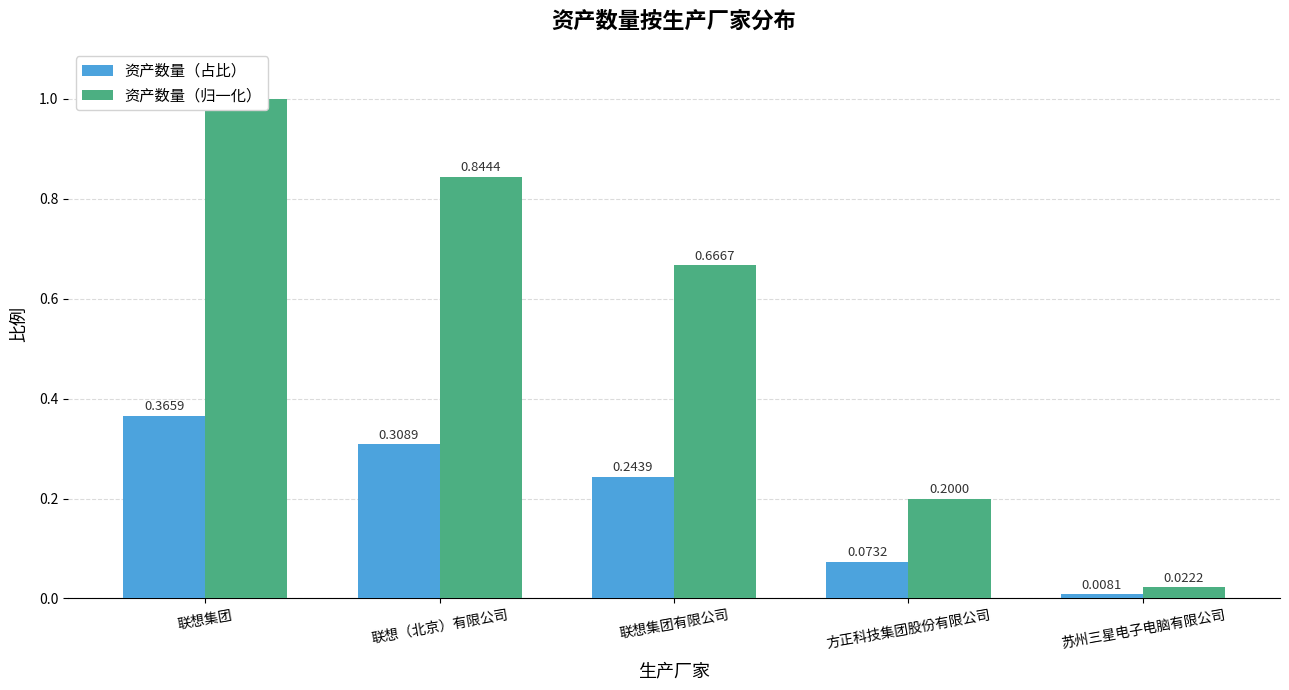

Is it true that 资产数量（归一化） equals 1.0 at 联想集团?

True